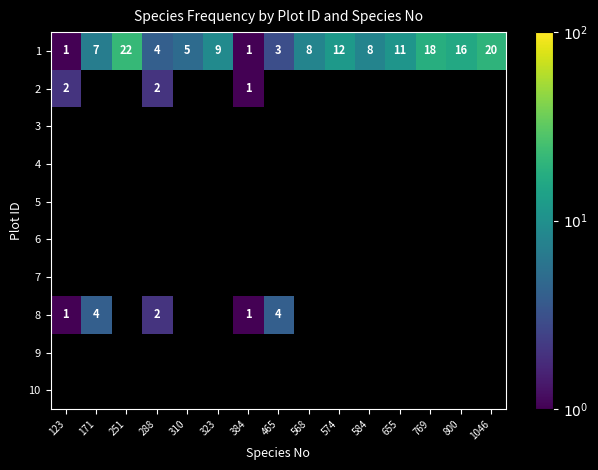

At which label does 1 first exceed 8?

251